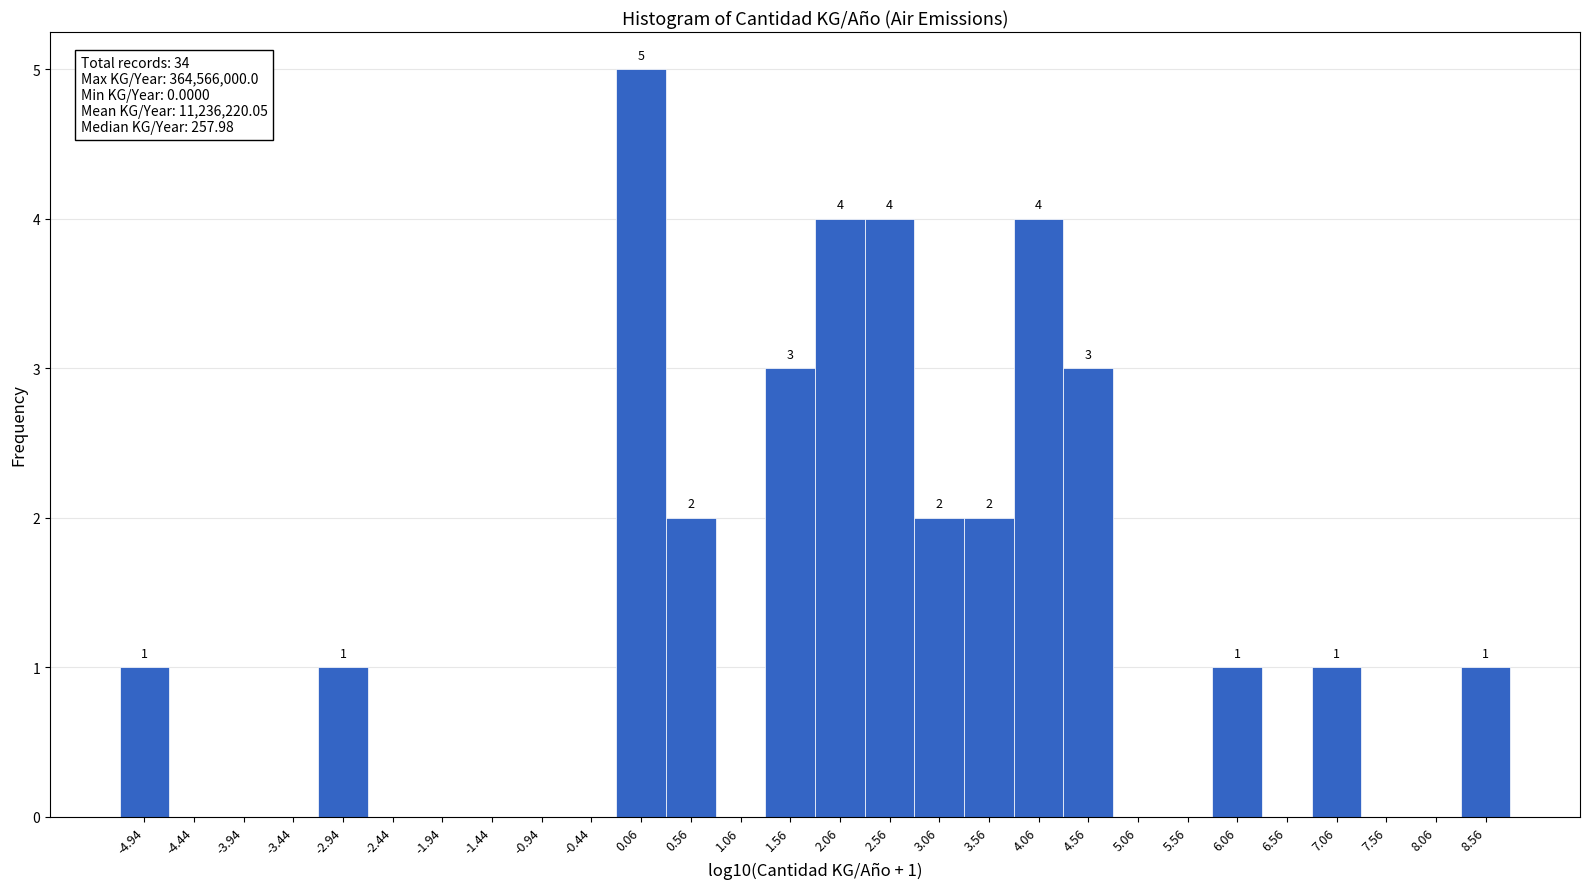

Which range on the x-axis has the tallest bar?

-0.2 to 0.3